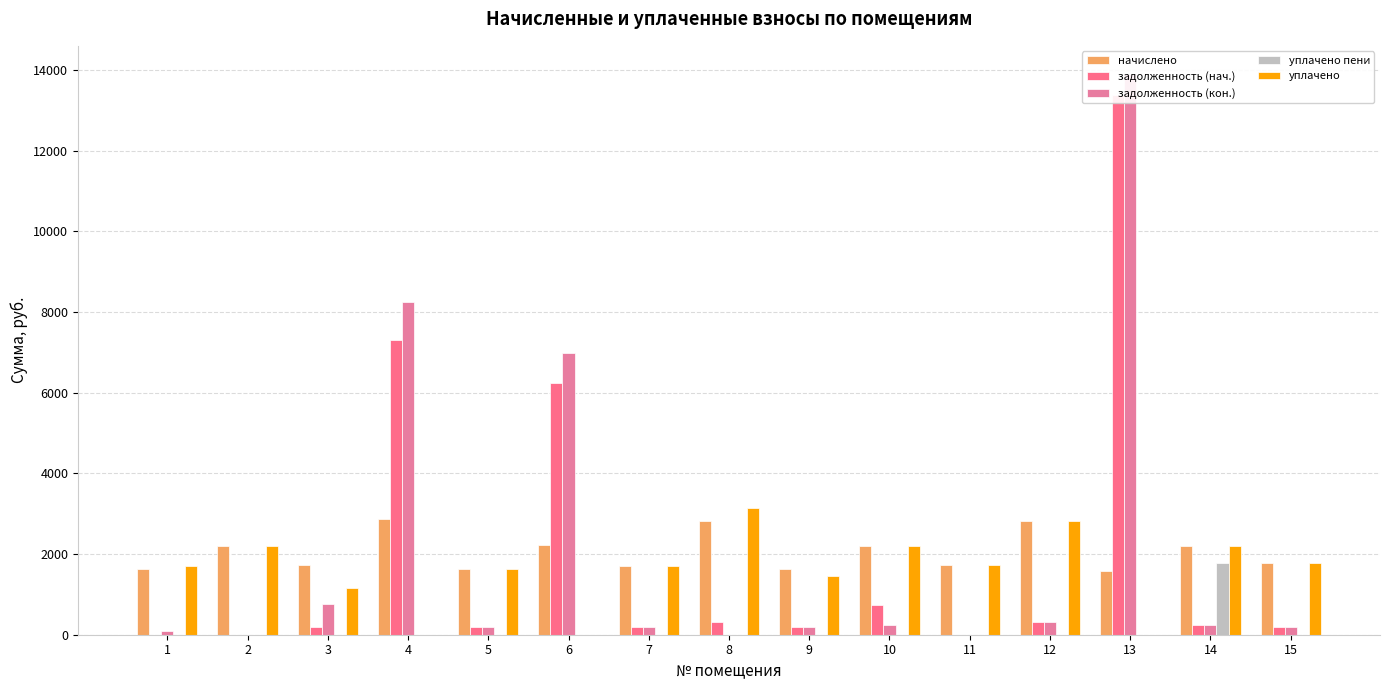

Rank the series at 14 from lowest to highest value.

задолженность (нач.), задолженность (кон.), уплачено пени, начислено, уплачено